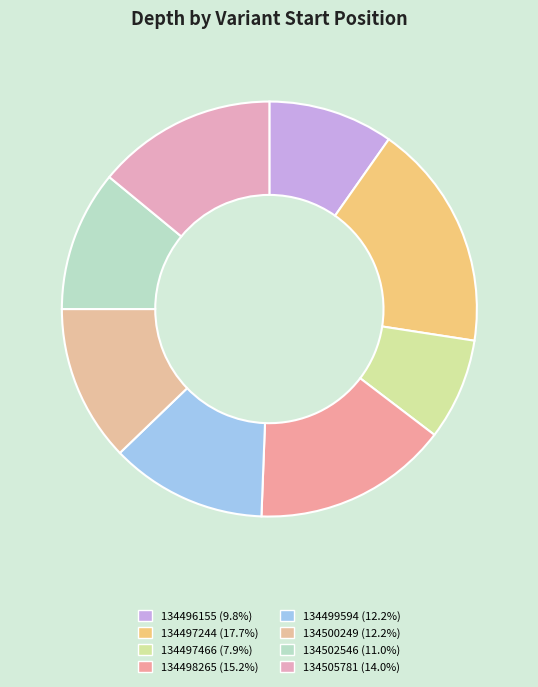

How much of the chart is everything except 134497466?

92.1%